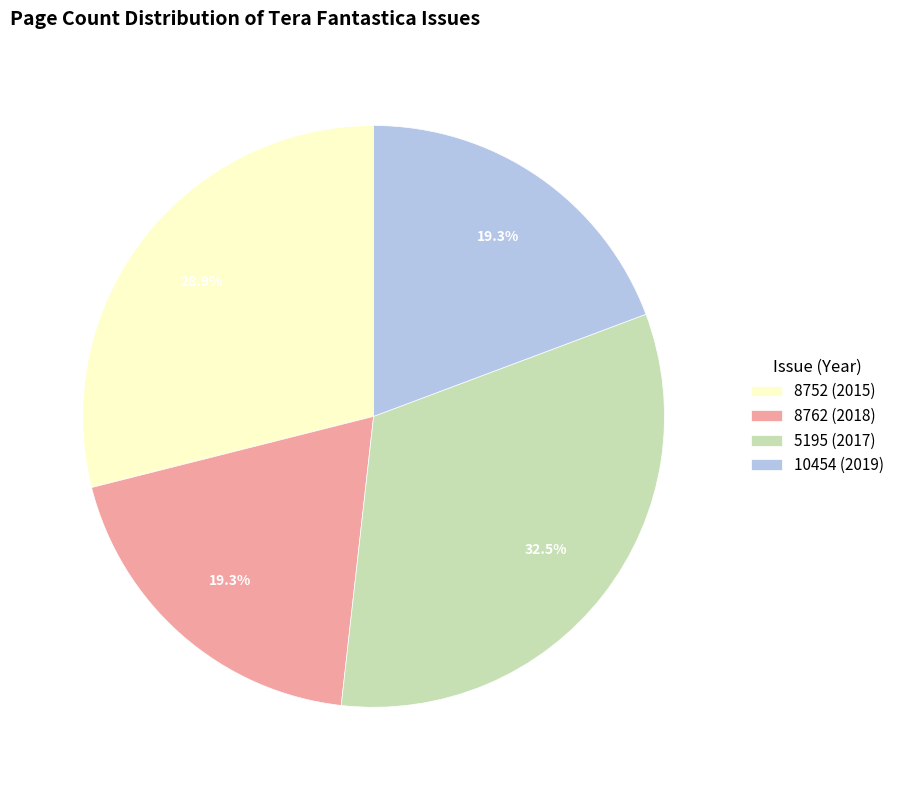

What is the largest slice in the pie chart?

5195 (2017)